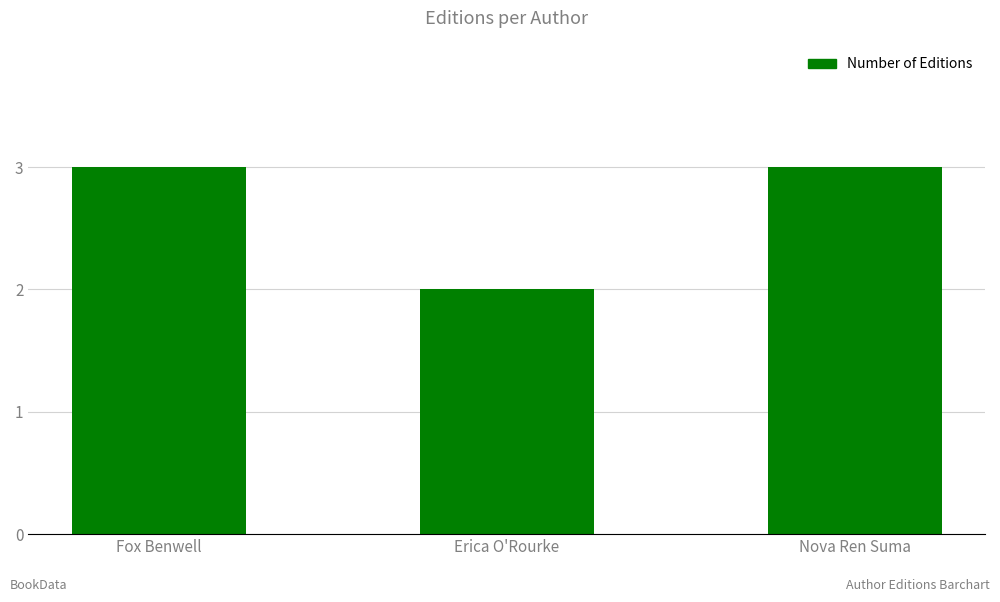

The chart shows a value of 3 at Nova Ren Suma. True or false?

True